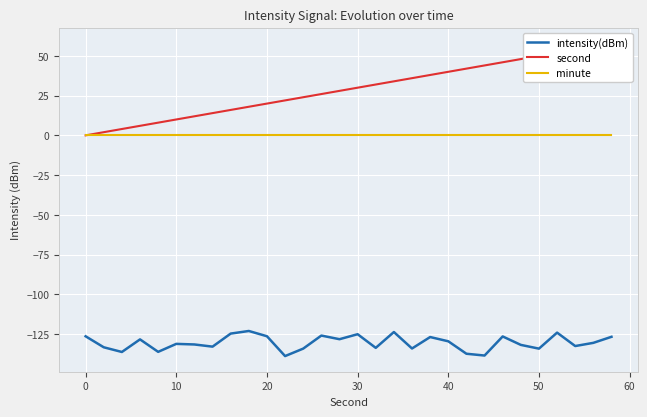

Reading left to right, transcribe all the data shown in this chart.

intensity(dBm): -126.5	-133.4	-136.3	-128.4	-136.2	-131.2	-131.6	-133.0	-124.7	-123.1	-126.4	-138.9	-134.2	-126.0	-128.3	-125.1	-133.7	-123.8	-134.1	-126.9	-129.6	-137.4	-138.6	-126.5	-131.9	-134.2	-124.1	-132.6	-130.6	-126.8
second: 0.0	2.0	4.0	6.0	8.0	10.0	12.0	14.0	16.0	18.0	20.0	22.0	24.0	26.0	28.0	30.0	32.0	34.0	36.0	38.0	40.0	42.0	44.0	46.0	48.0	50.0	52.0	54.0	56.0	58.0
minute: 0.0	0.0	0.0	0.0	0.0	0.0	0.0	0.0	0.0	0.0	0.0	0.0	0.0	0.0	0.0	0.0	0.0	0.0	0.0	0.0	0.0	0.0	0.0	0.0	0.0	0.0	0.0	0.0	0.0	0.0